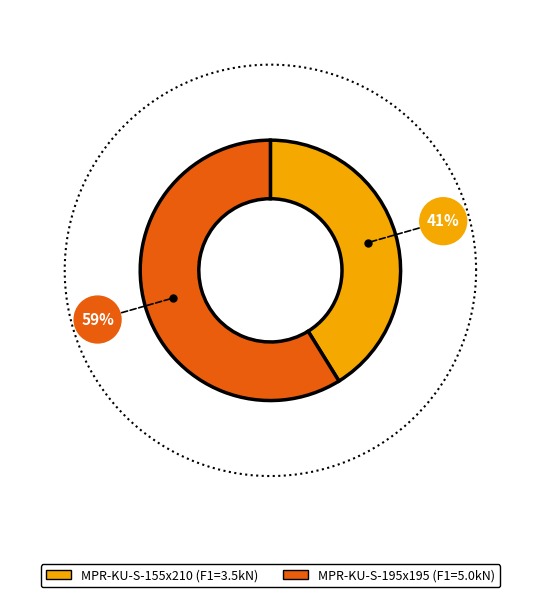

What is the ratio of the value at MPR-KU-S-155x210 to the value at MPR-KU-S-195x195?

0.7